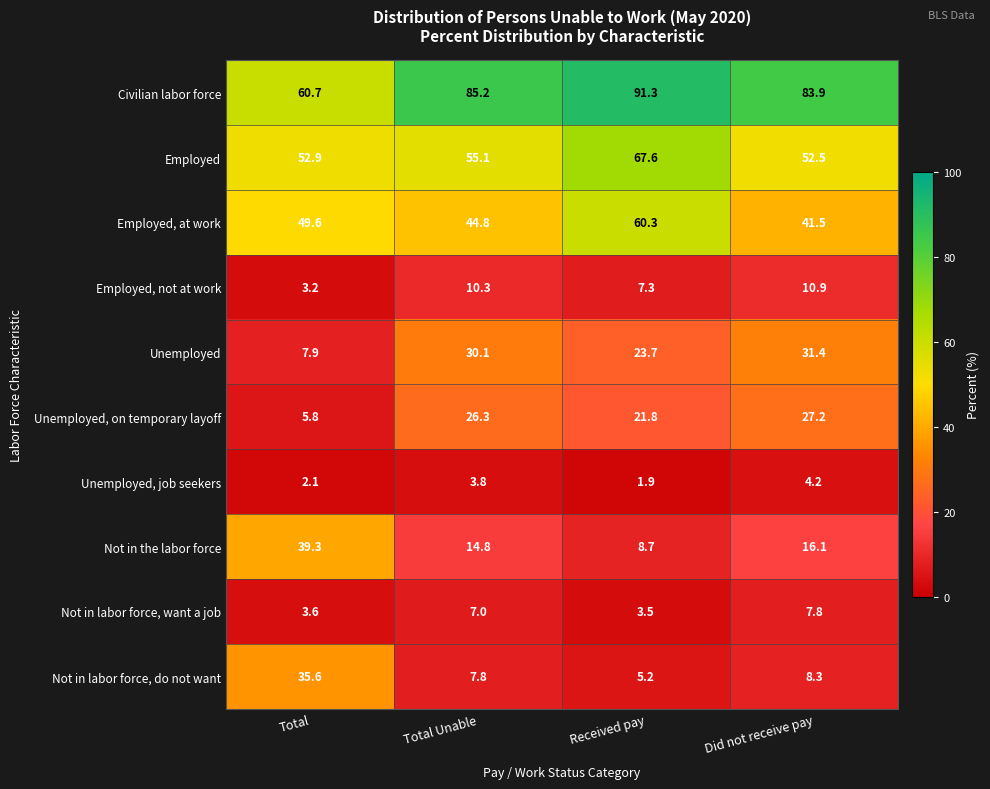

Is the value of Not in labor force, do not want at Total Unable greater than the value of Employed, at work at Total Unable?

No